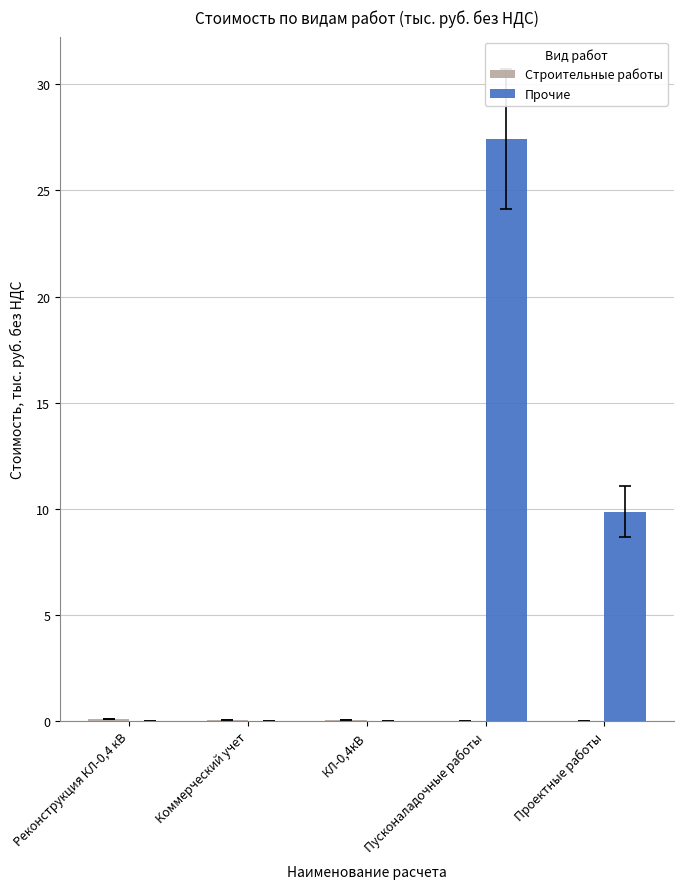

Between Коммерческий учет and Пусконаладочные работы, which series saw the biggest shift?

Прочие